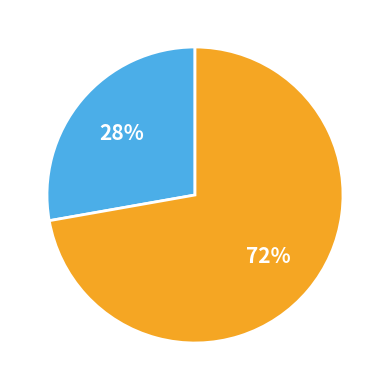

Does any single category account for the majority?

Yes